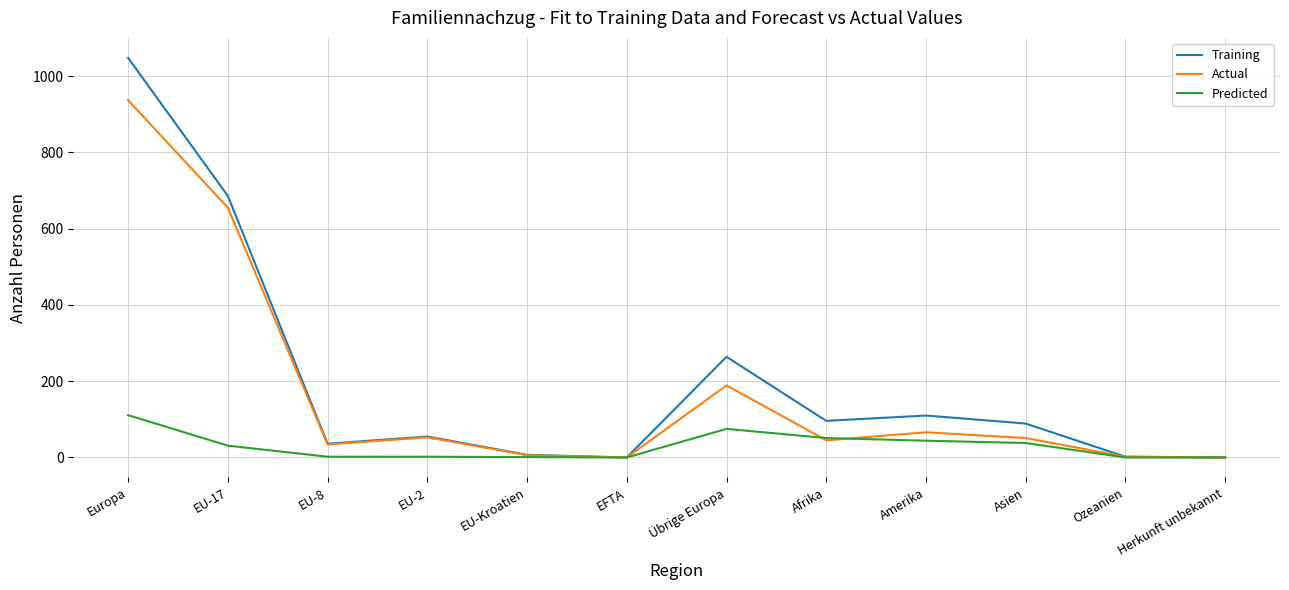

What is the highest value of the Training series?

1048